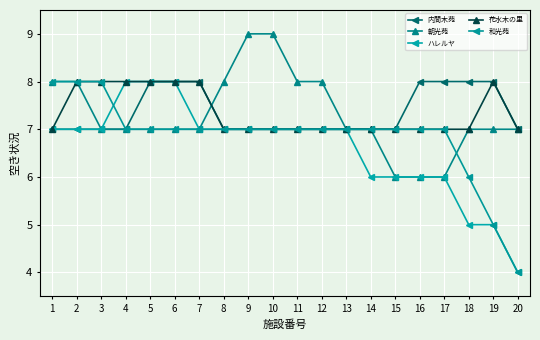

What are all the series names shown in the legend?

内間木苑, 朝光苑, ハレルヤ, 花水木の里, 和光苑